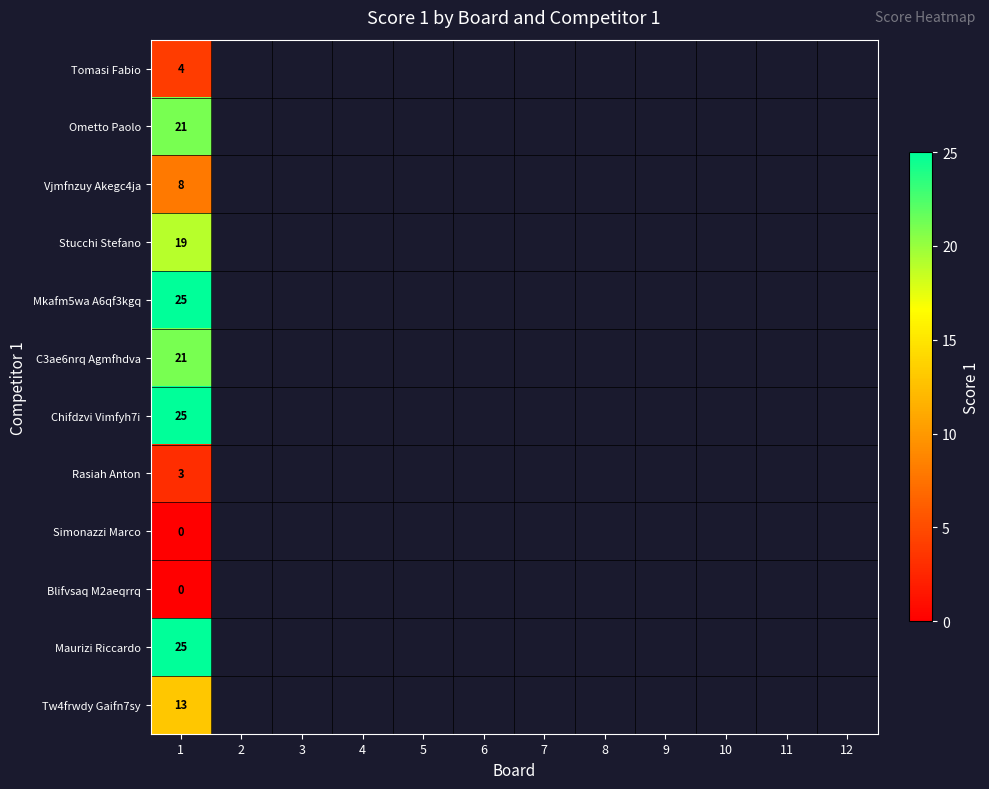

The Tomasi Fabio series shows 2 at 1. True or false?

False